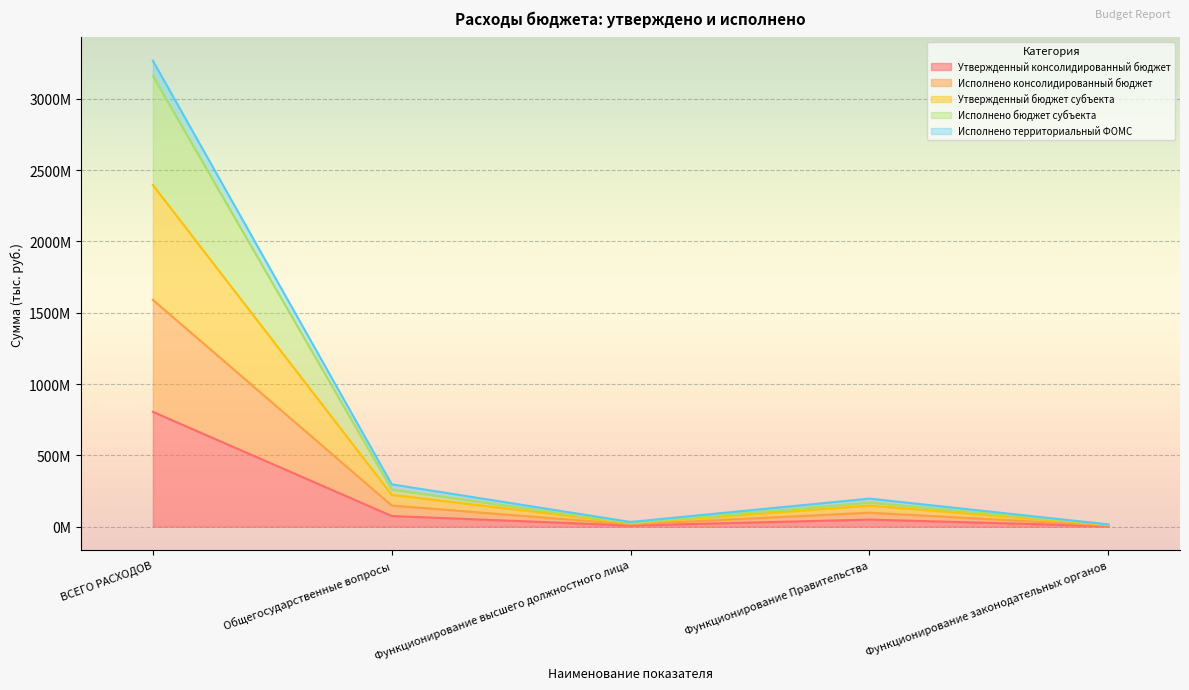

What is the value of the Утвержденный консолидированный бюджет point at the 3rd from the left?

8.3